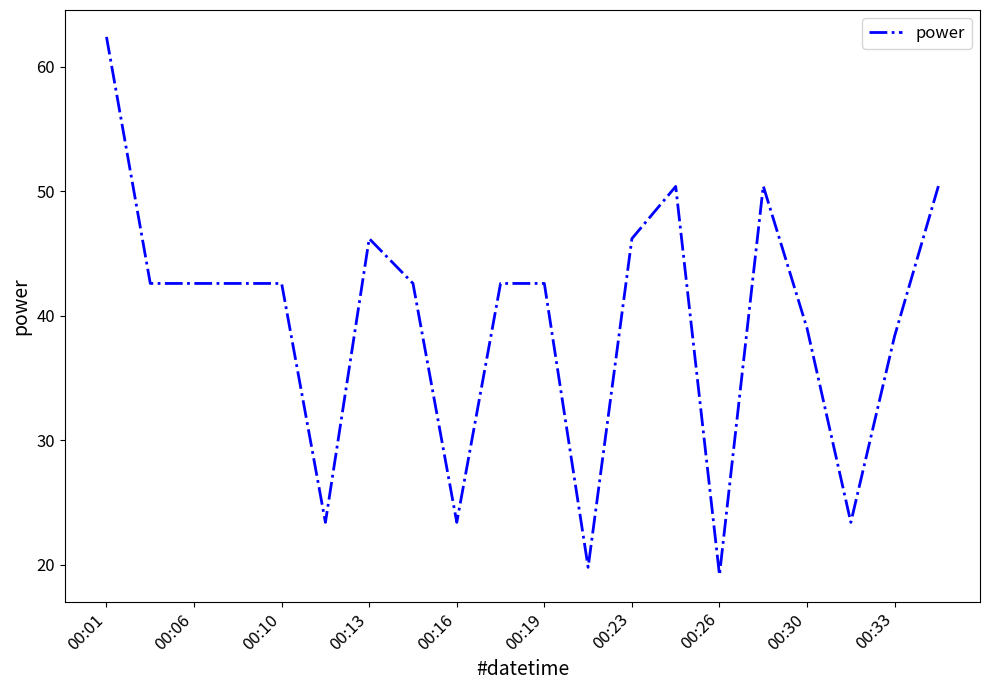

What is the difference between the maximum and minimum values?

43.2